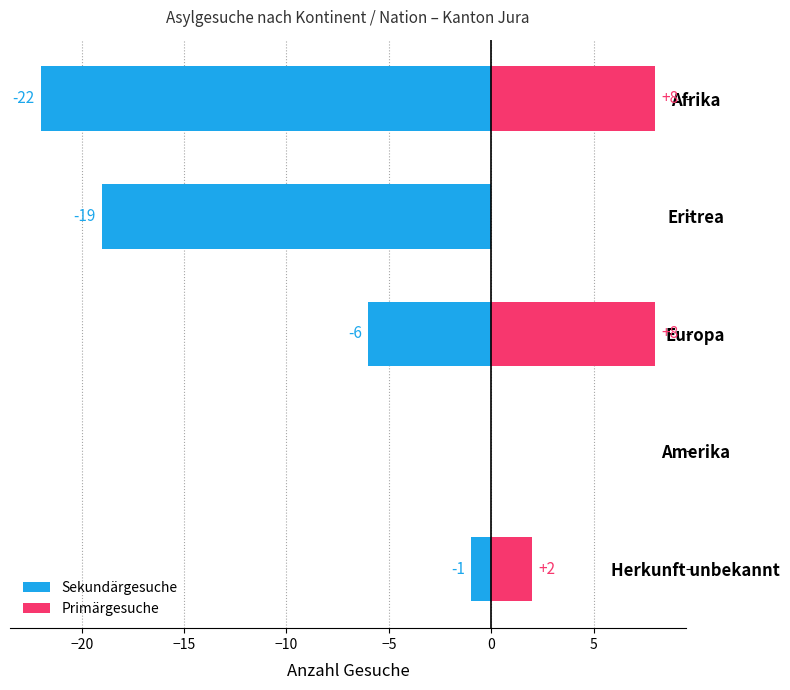

True or false: Sekundärgesuche has a value of -10 at Amerika.

False